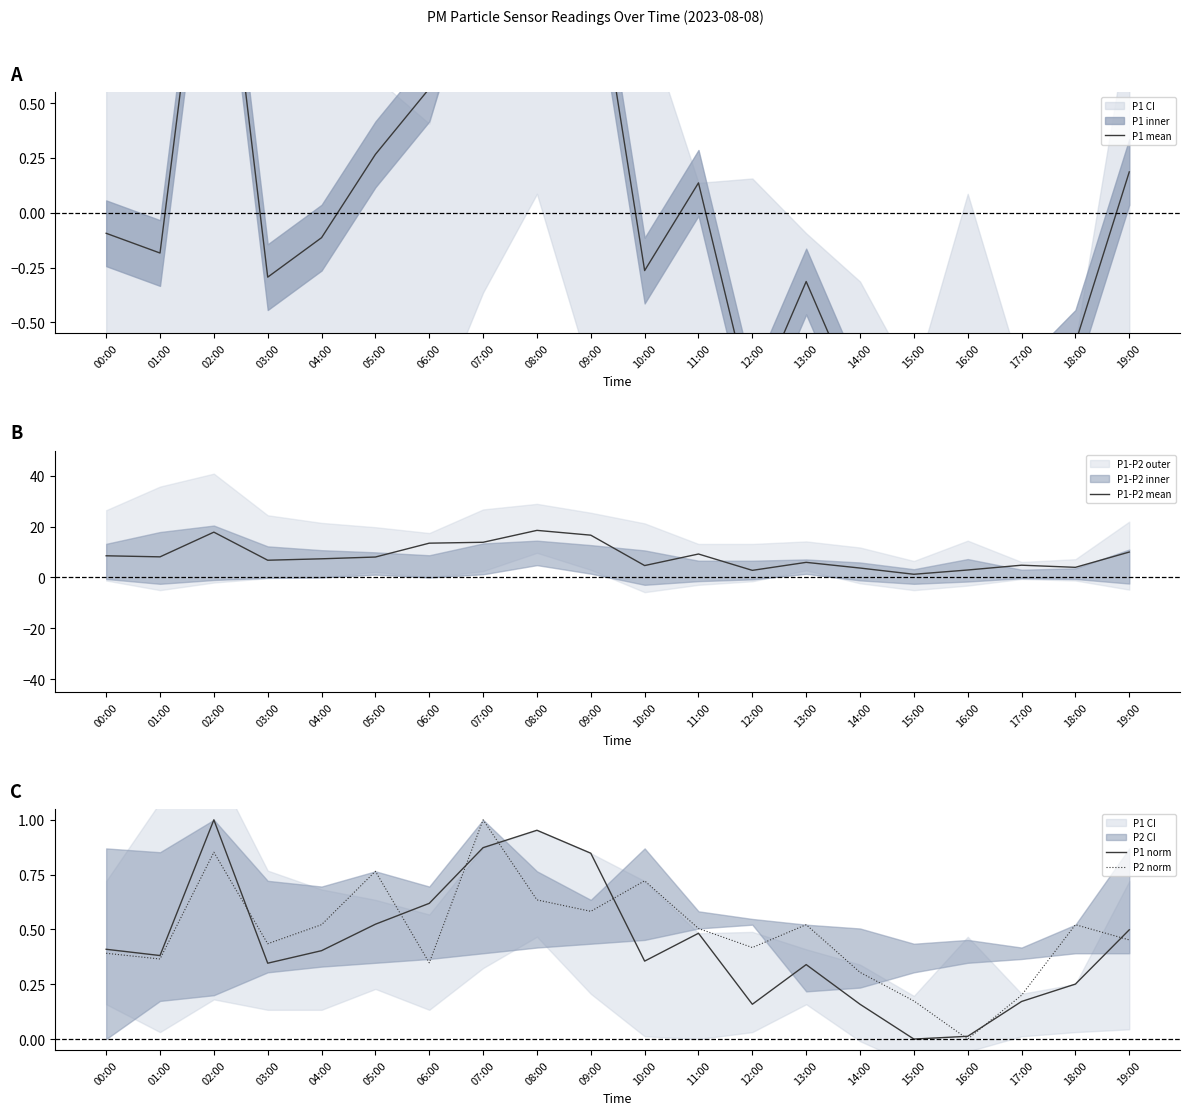

How many interior local peaks does the P1-P2 mean series have?

5